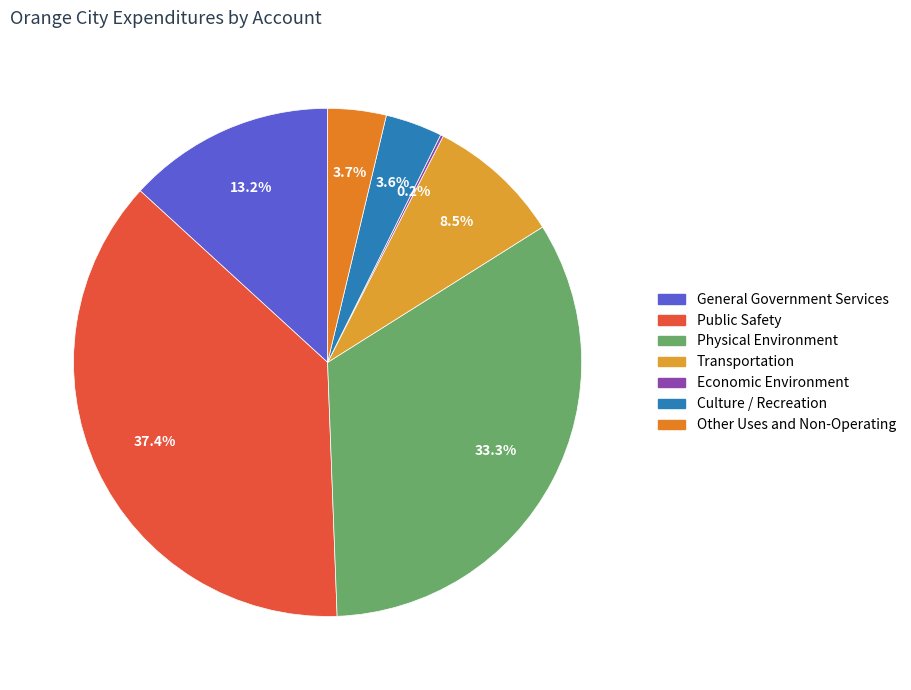

Which slice is the largest?

Public Safety